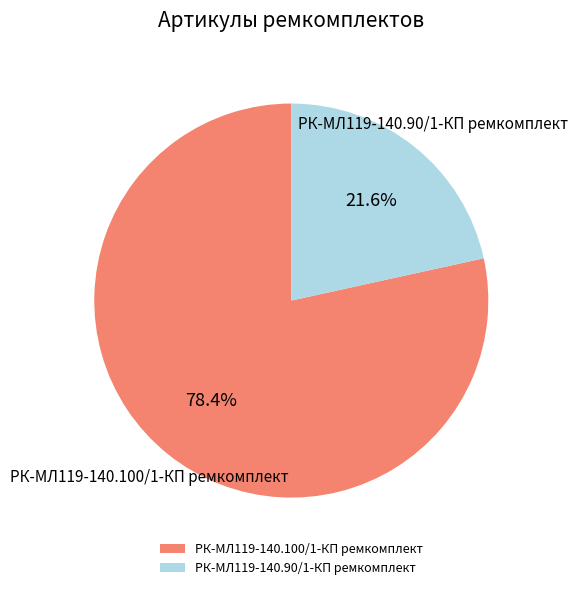

What is the majority slice?

РК-МЛ119-140.100/1-КП ремкомплект